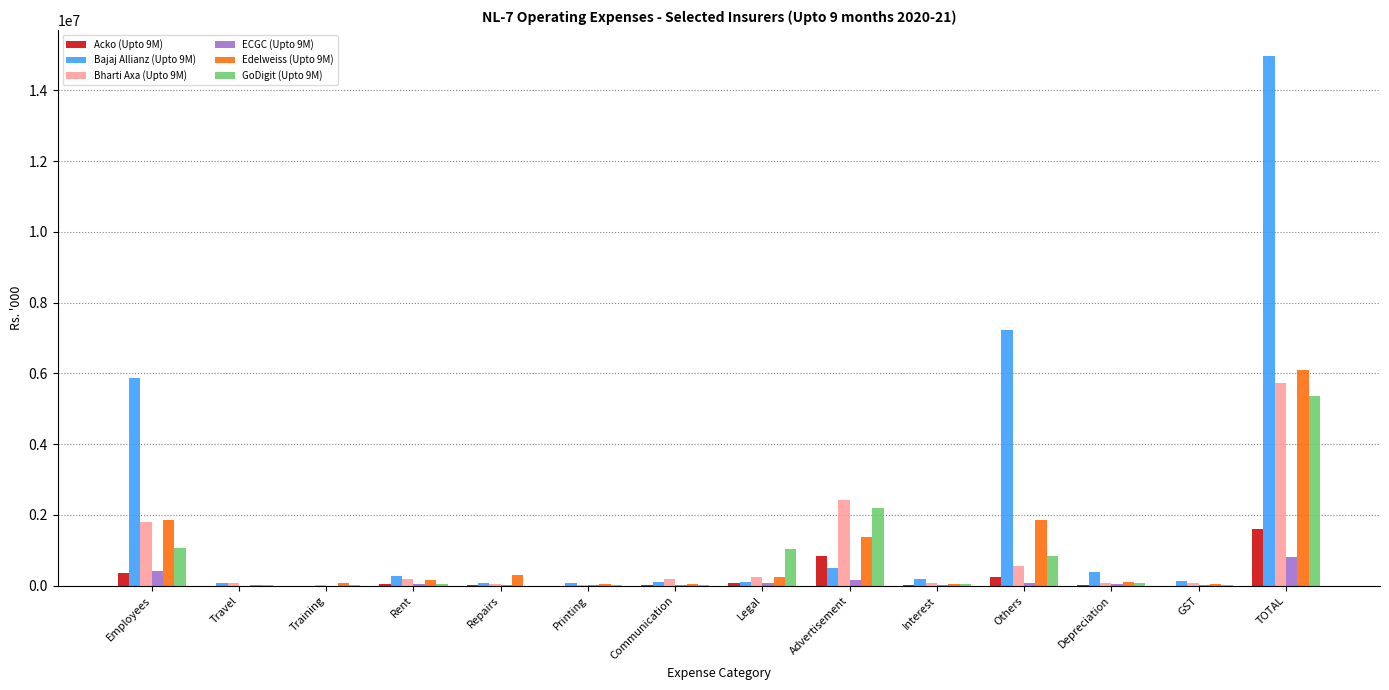

Are the bars grouped side by side (vs. stacked)?

Yes